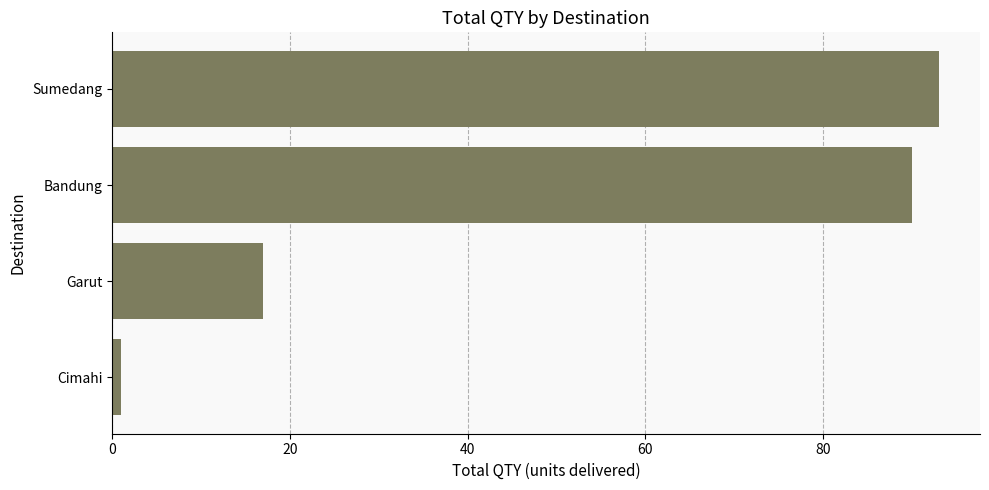

At which label is the value closest to 47?

Garut